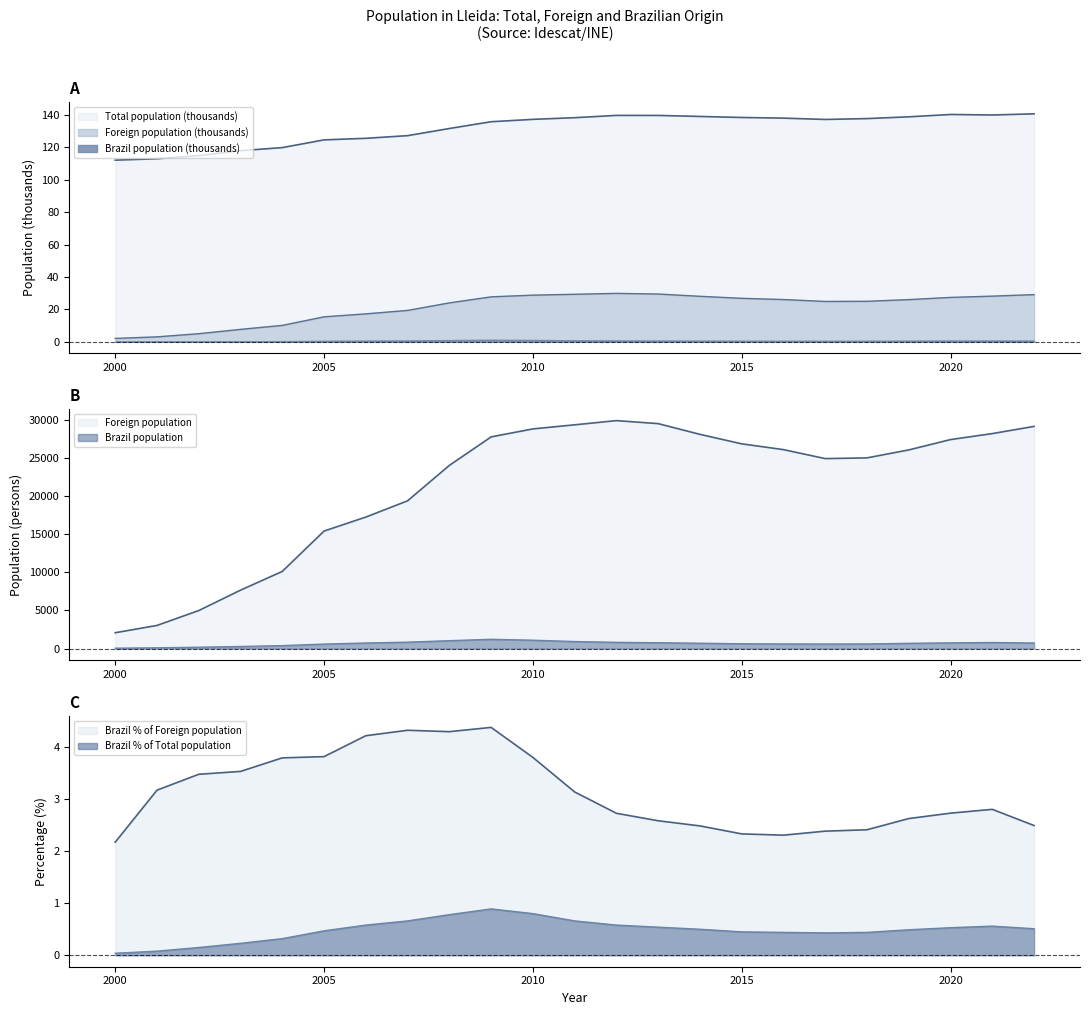

Is the value of Brazil population at 2008 greater than the value of Total population at 2018?

Yes